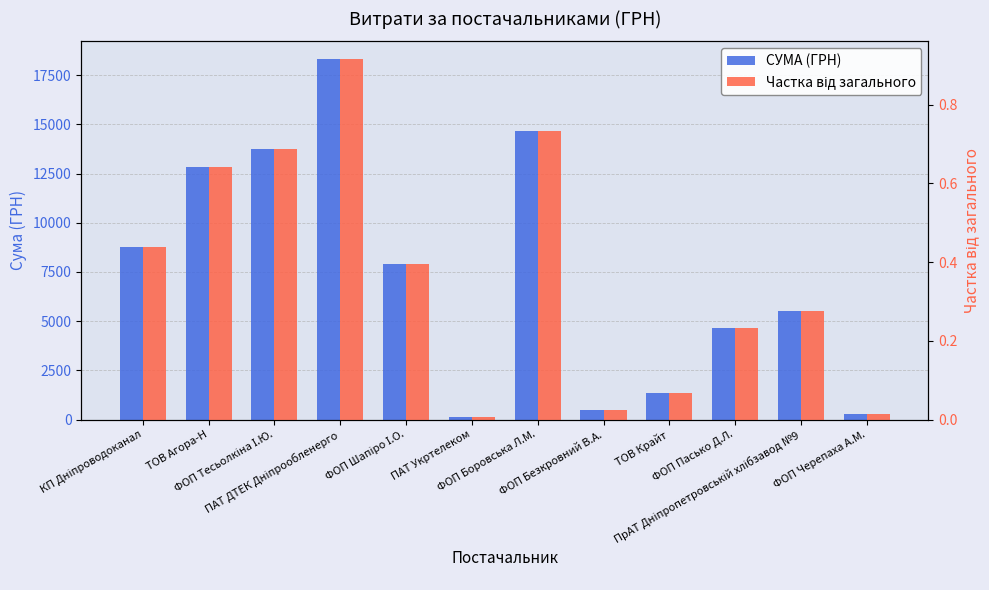

Where is Частка від загального nearest to the value 0?

ПАТ Укртелеком